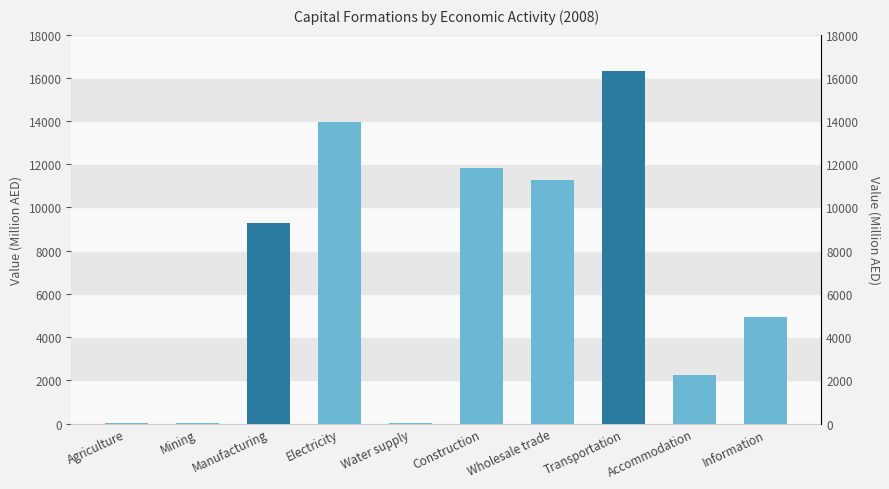

List the labels in order of value, smallest first.

Agriculture, Mining, Water supply, Accommodation, Information, Manufacturing, Wholesale trade, Construction, Electricity, Transportation